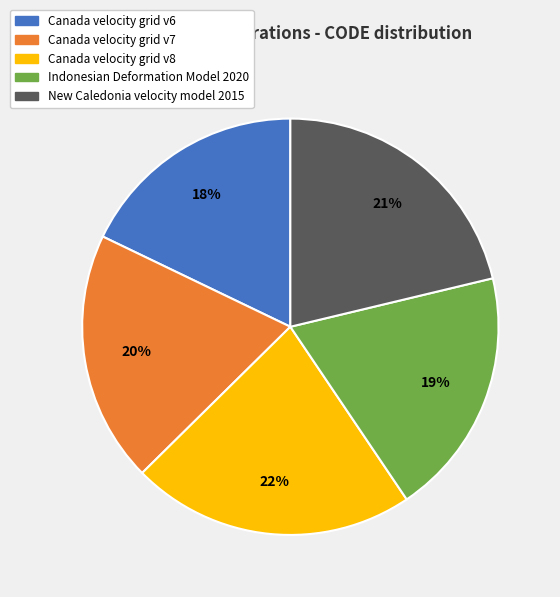

Is it true that New Caledonia velocity model 2015 is 21% of the pie?

True